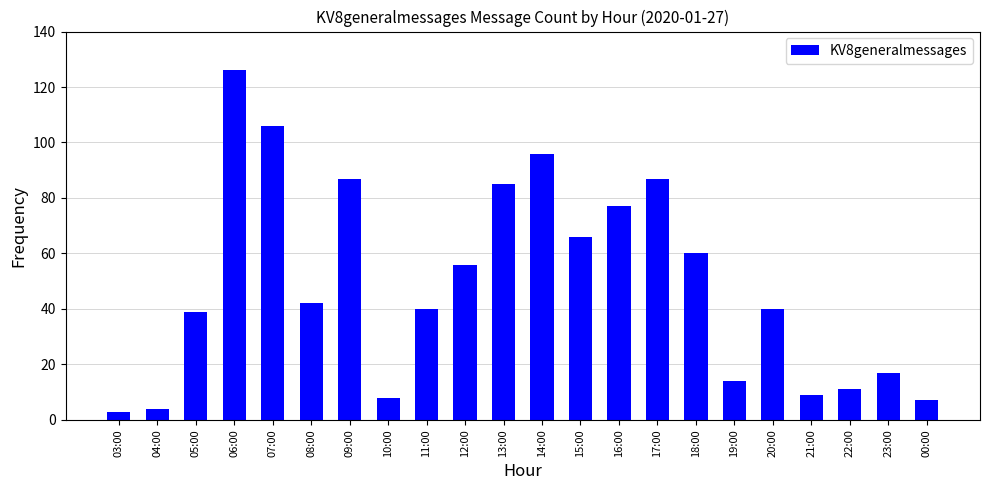

Reading left to right, what are all the values shown in this chart?

03:00=3	04:00=4	05:00=39	06:00=126	07:00=106	08:00=42	09:00=87	10:00=8	11:00=40	12:00=56	13:00=85	14:00=96	15:00=66	16:00=77	17:00=87	18:00=60	19:00=14	20:00=40	21:00=9	22:00=11	23:00=17	00:00=7